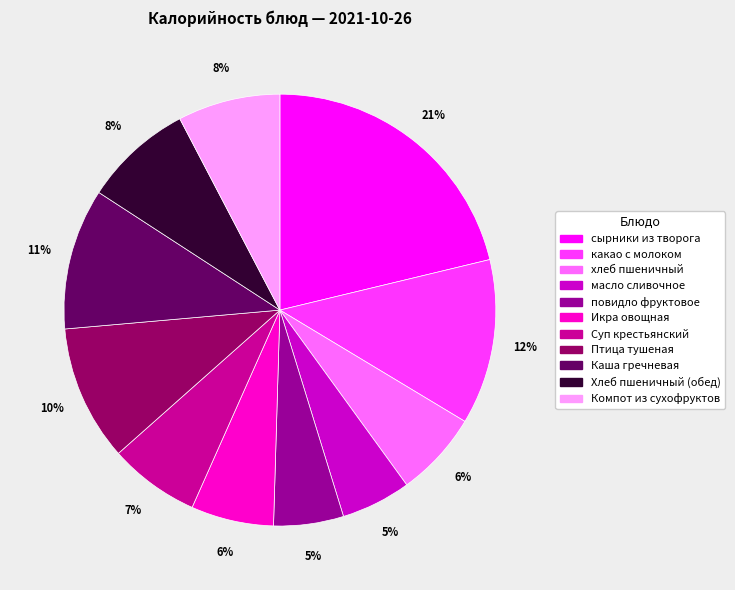

Which slice is the largest?

сырники из творога